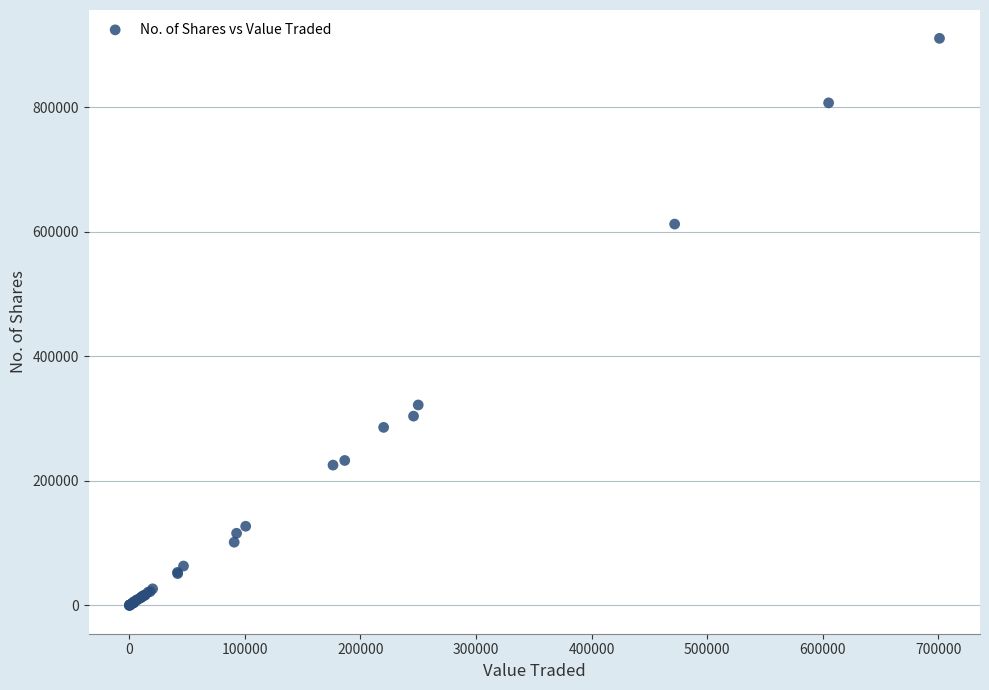

What Y value in the scatter plot is closest to 455165?

321750